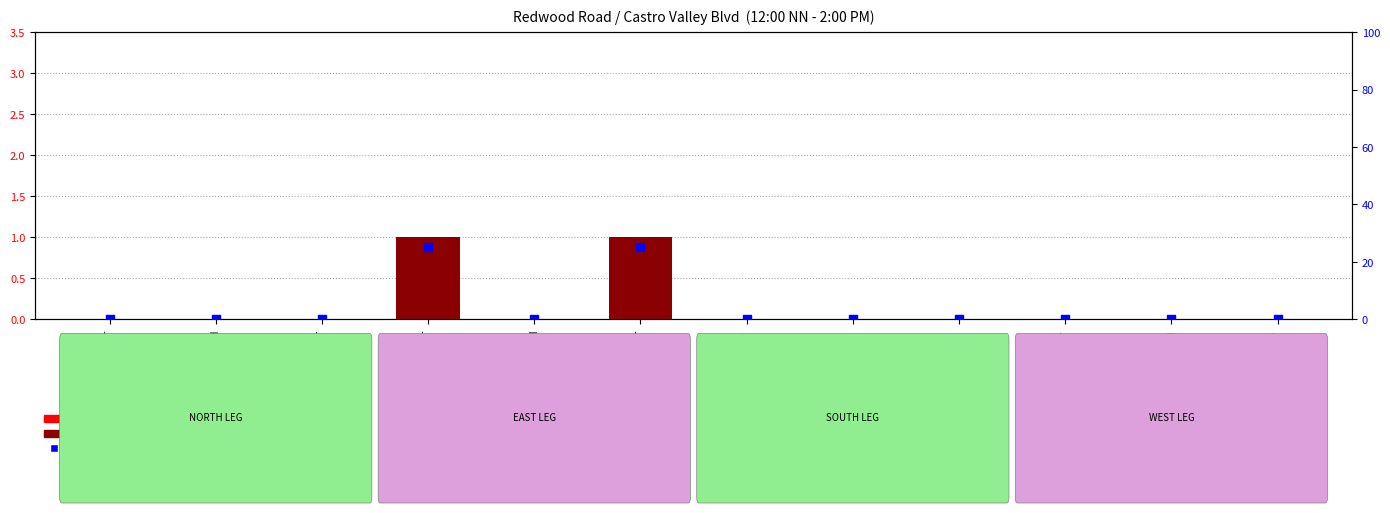

Which series has the largest Y range (max minus min)?

percentile rank within the sample